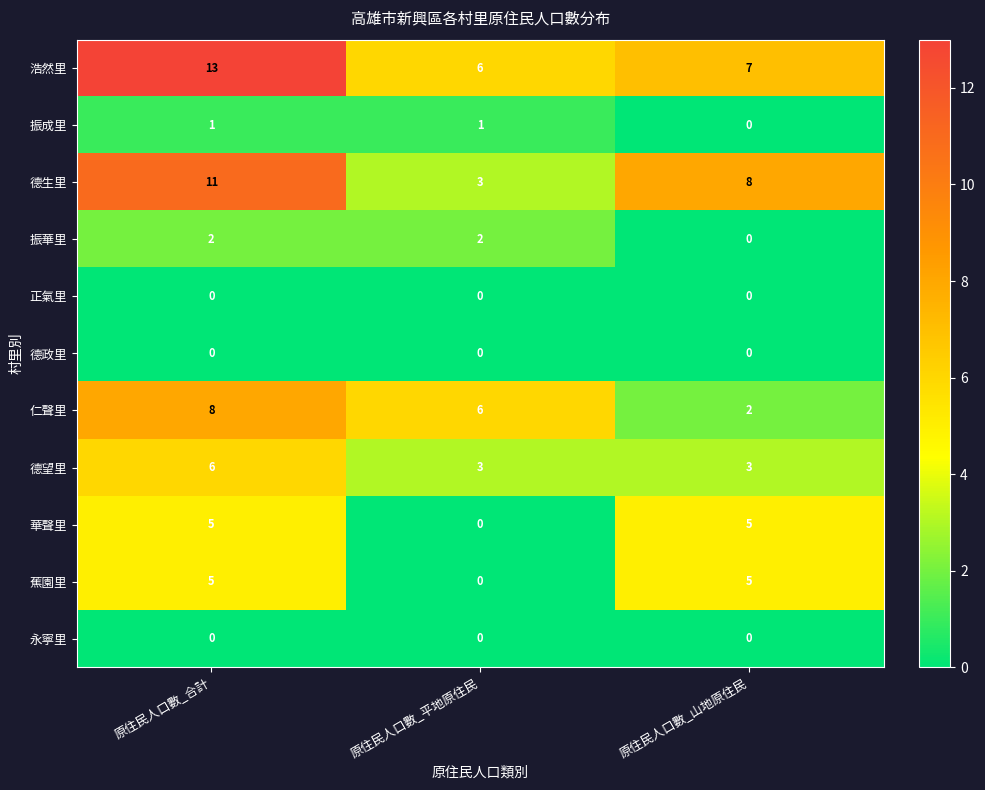

How many data points does each series have?

3